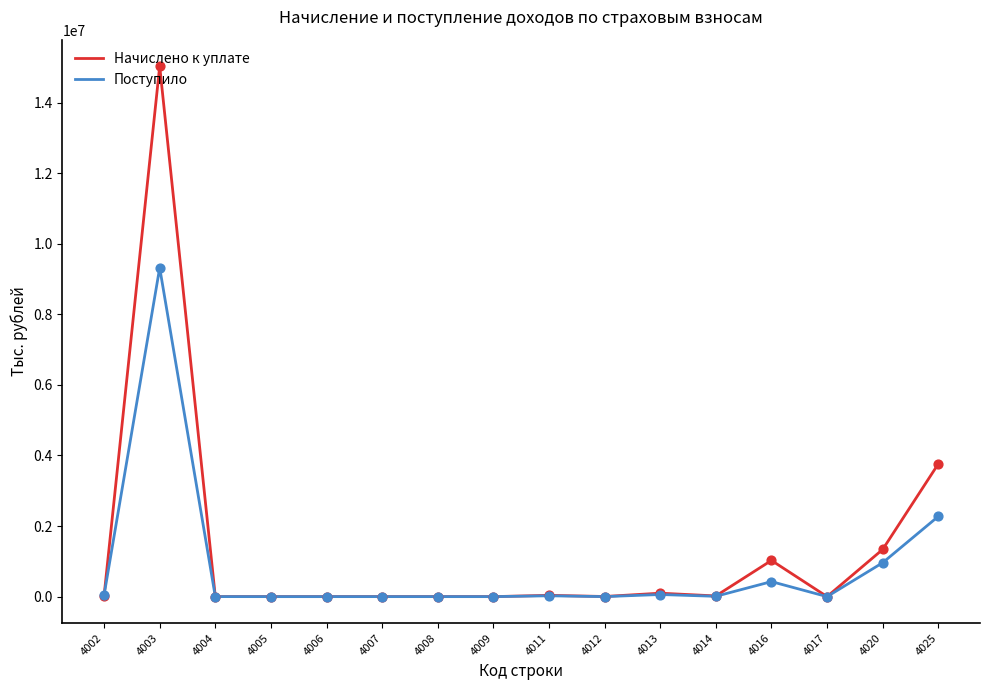

What is the total value across all series at 4003?

24352938